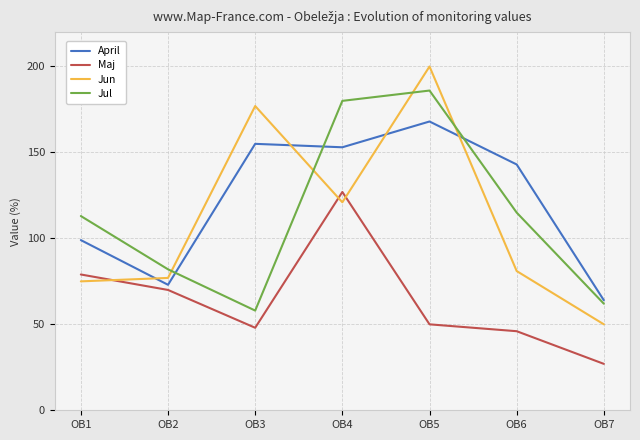

Which series has the largest range (max minus min)?

Jun